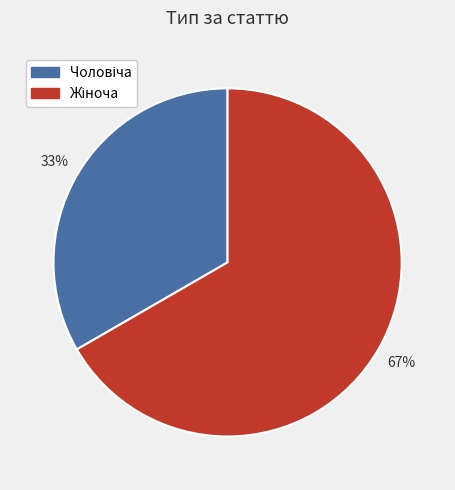

To the nearest percent, what is the average slice percentage?

50%